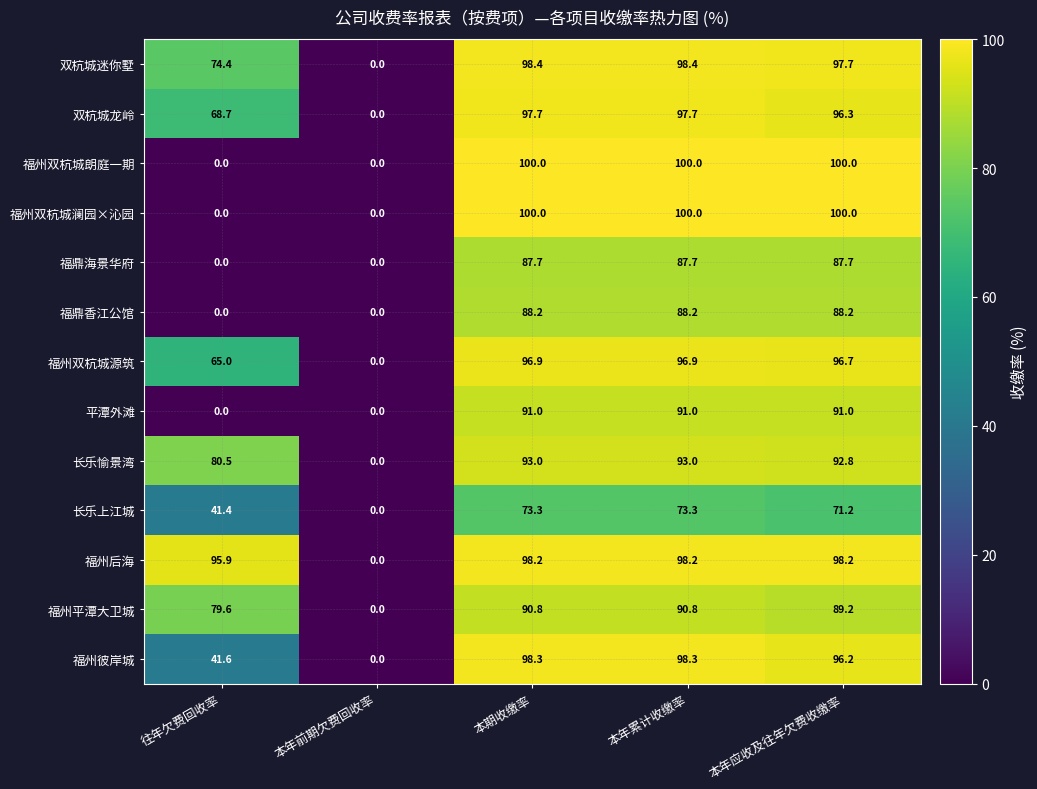

How many distinct data groups are displayed?

13